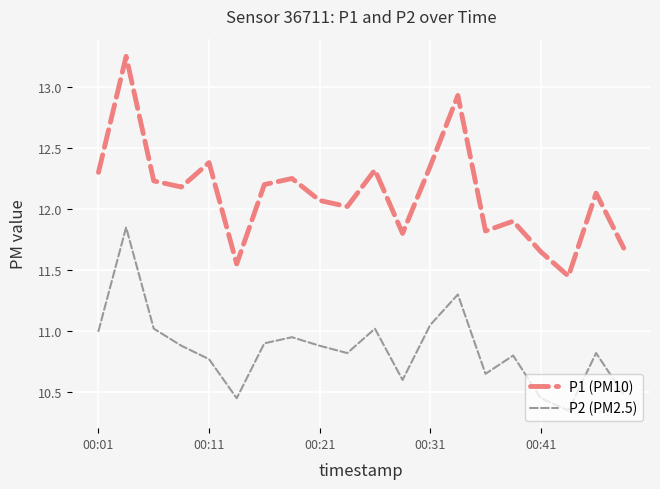

Rank the series by their average value, from highest to lowest.

P1 (PM10), P2 (PM2.5)